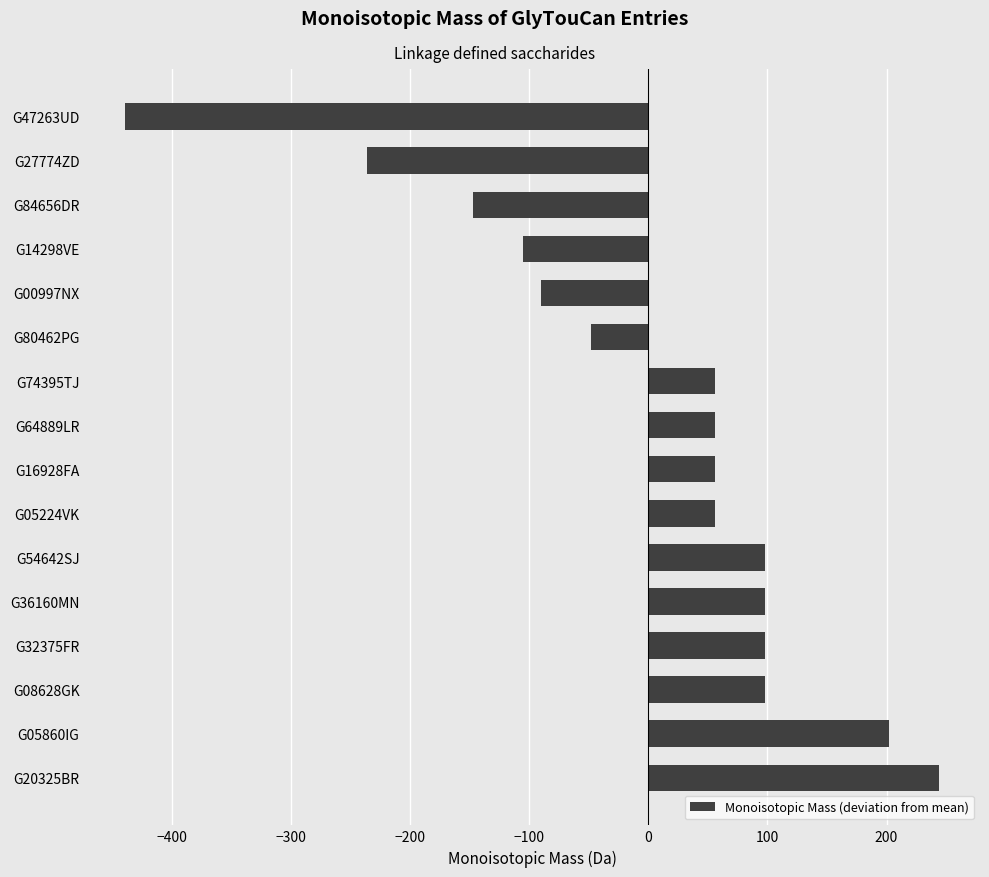

Count the number of data series in this chart.

1